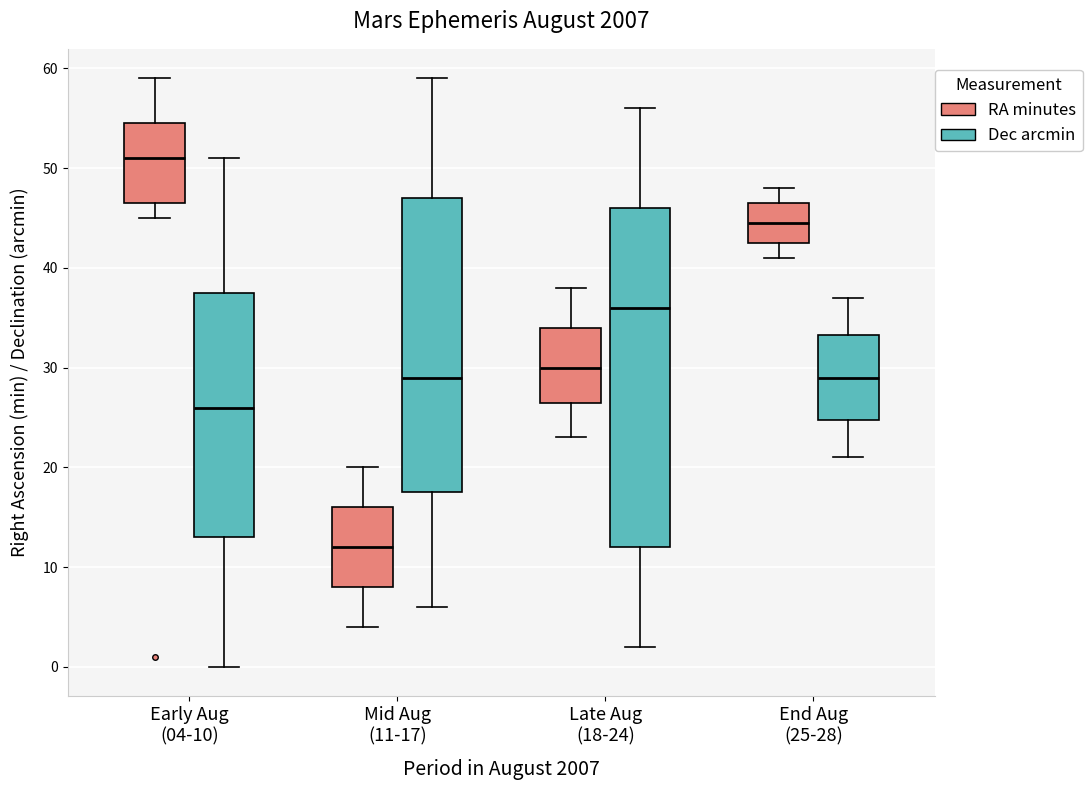

Where is the upper edge of the box for Early Aug (04-10) (Dec arcmin) on the y-axis? The values are not printed on the chart, so give them approximately, as read against the axis.

38